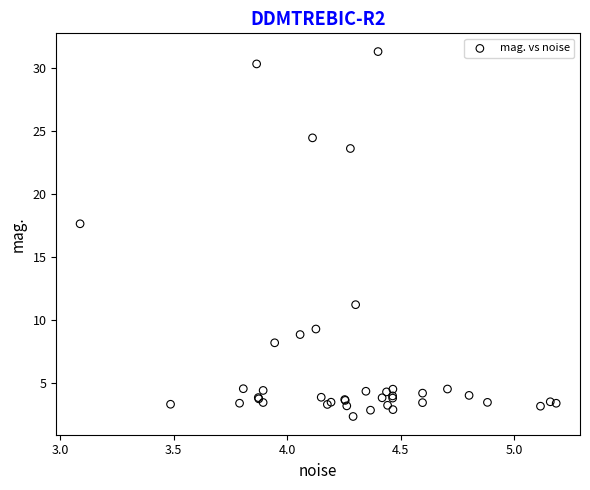

What Y value in the scatter plot is closest to 16?

17.6